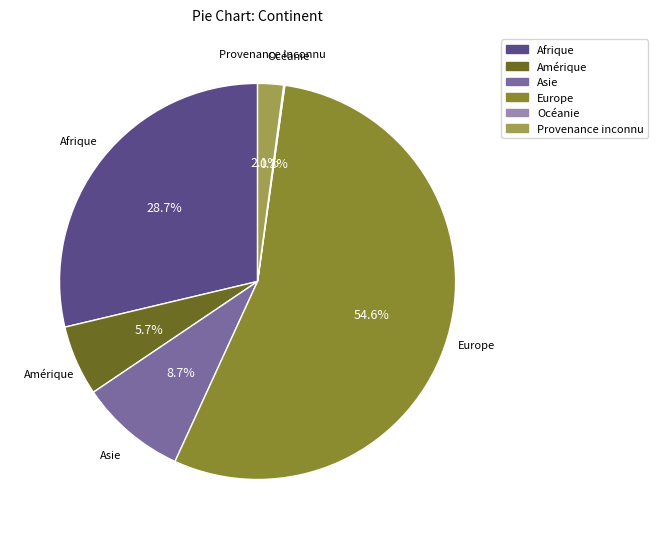

Which slice represents more than half of the pie?

Europe